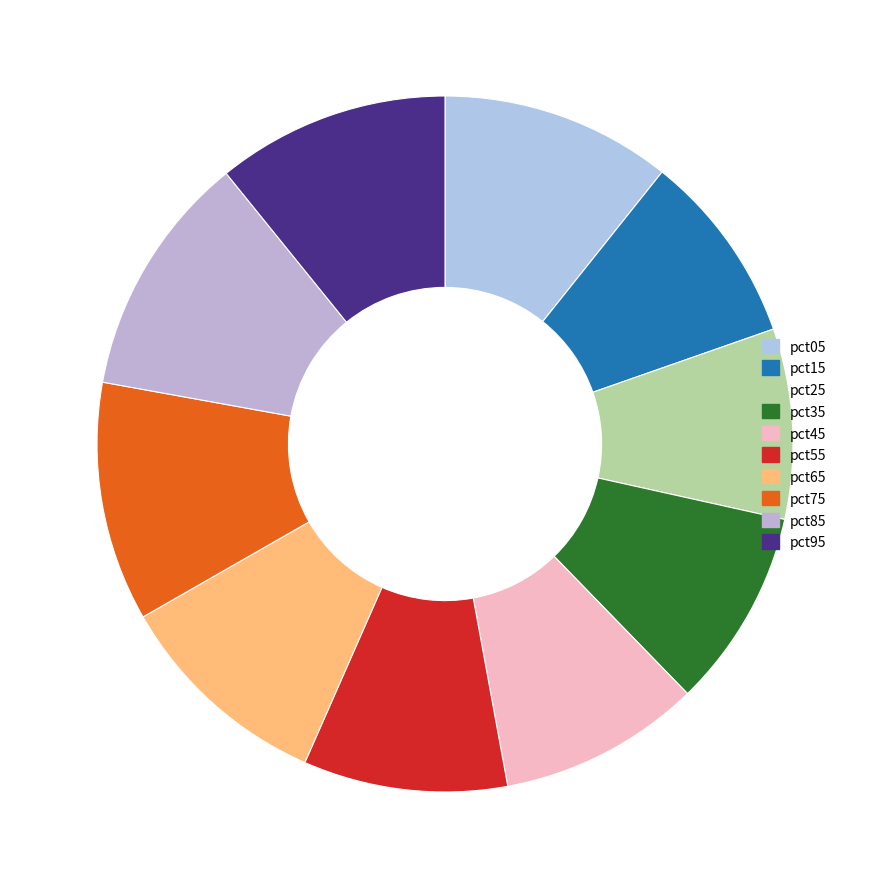

What is the smallest slice in the pie chart?

pct25